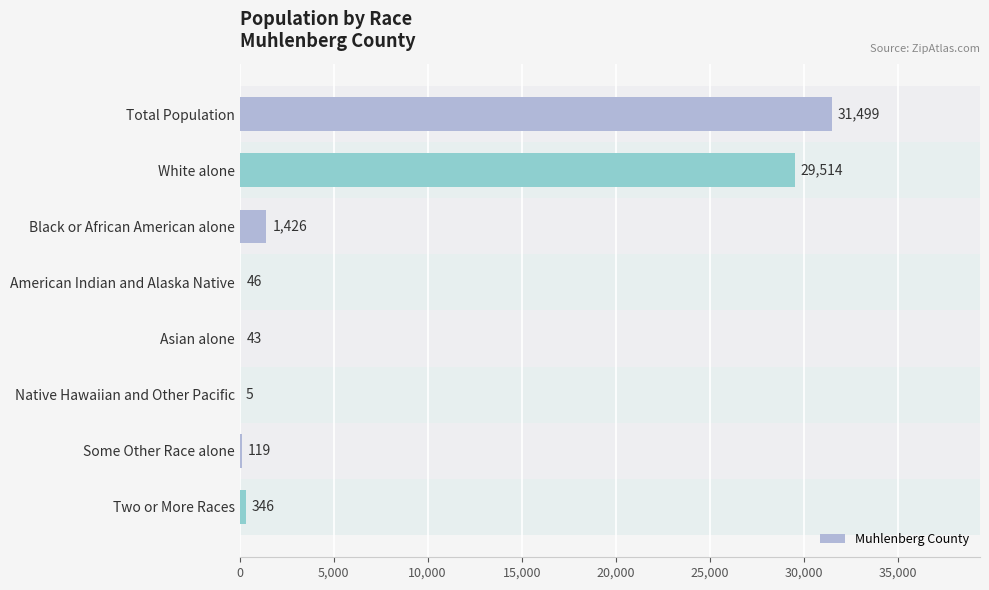

What is the sum of the values at Two or More Races and Some Other Race alone?

465